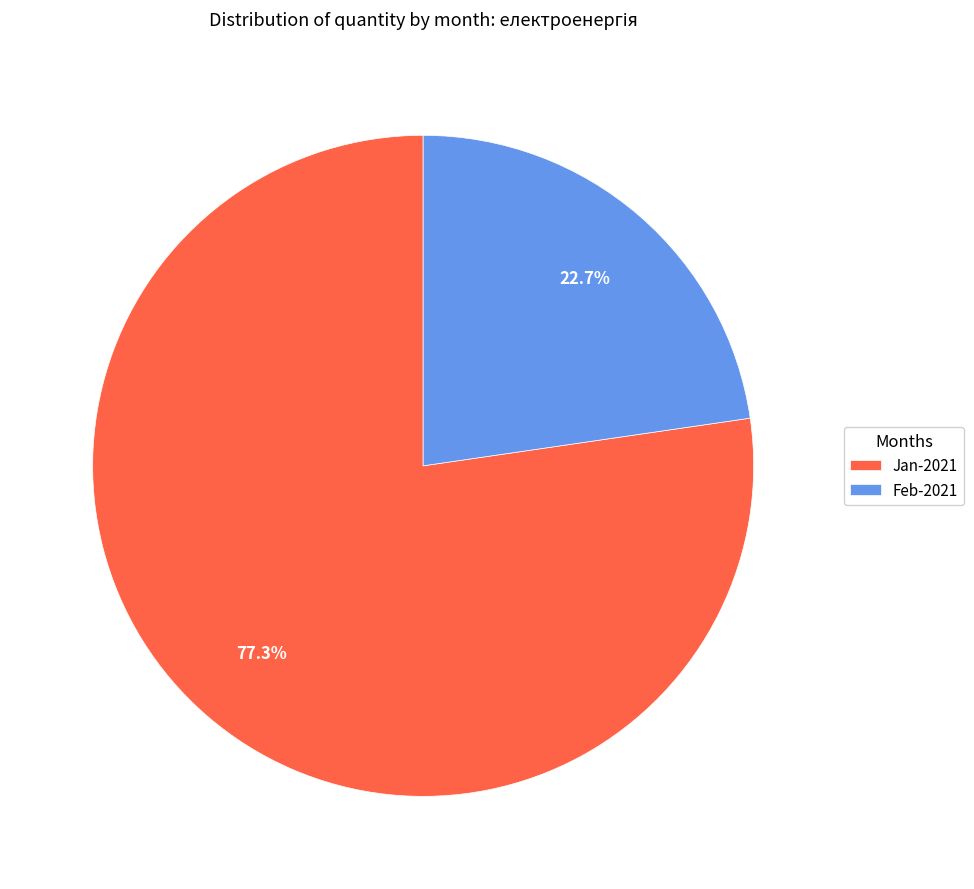

Is the sum of Feb-2021 and Jan-2021 greater than half?

Yes